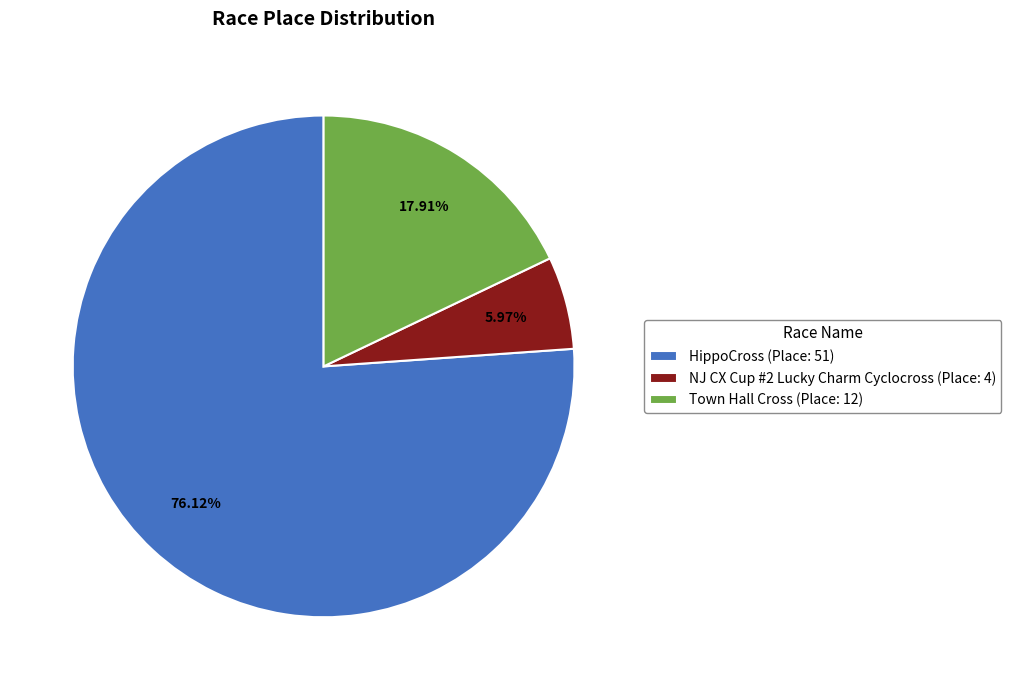

Which has a higher value, HippoCross (Place: 51) or Town Hall Cross (Place: 12)?

HippoCross (Place: 51)